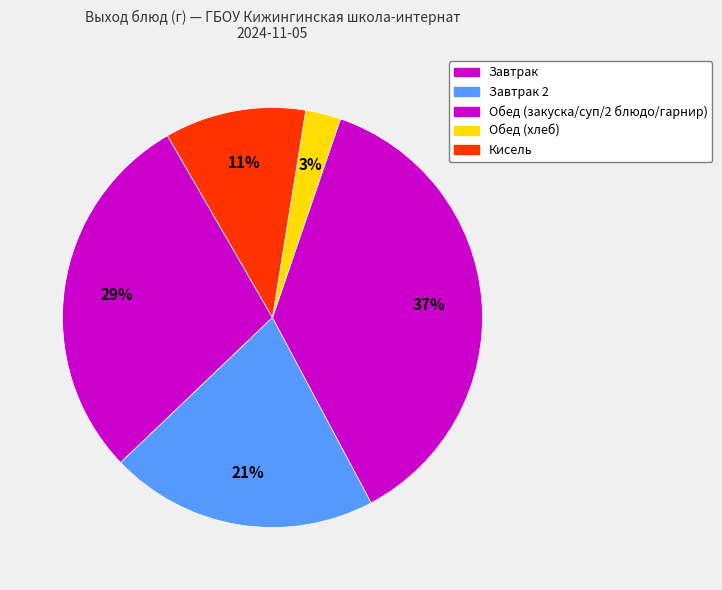

Count the number of slices in the pie.

5